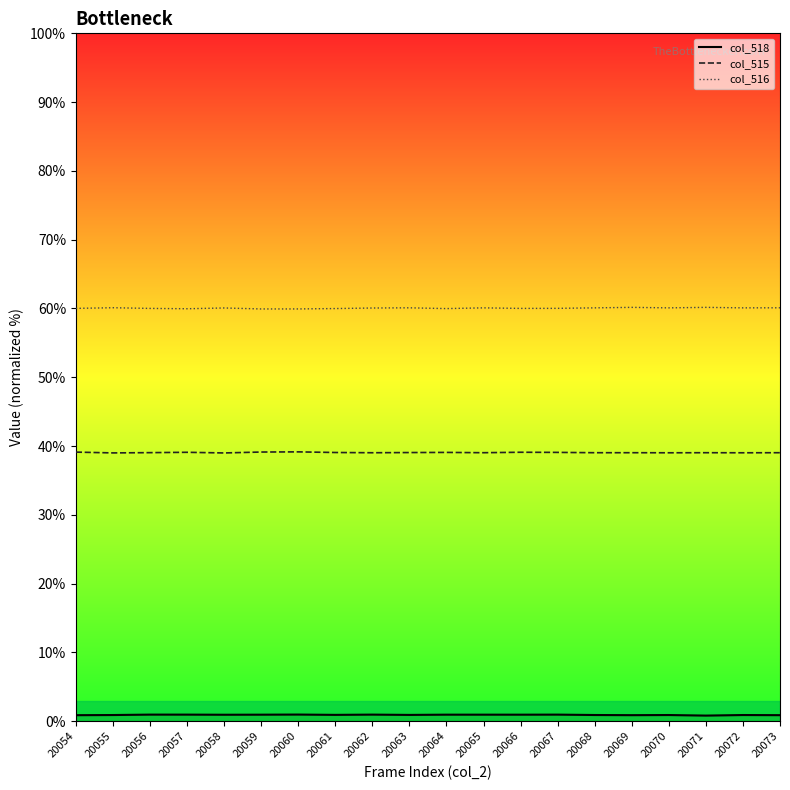

What is the maximum value shown in the chart?

60.2